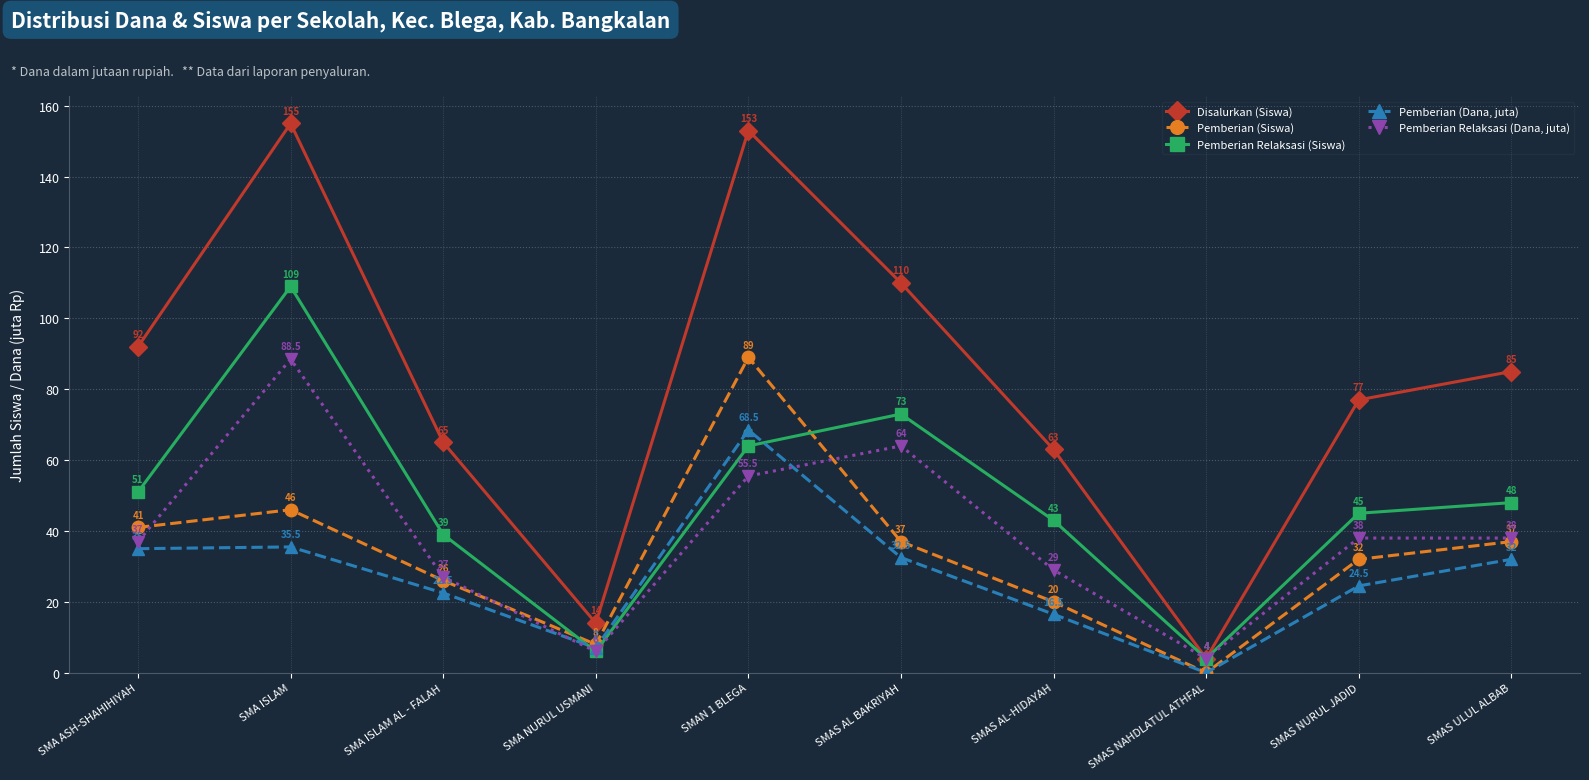

What is the spread (max minus min) of values at SMA NURUL USMANI?

8.0